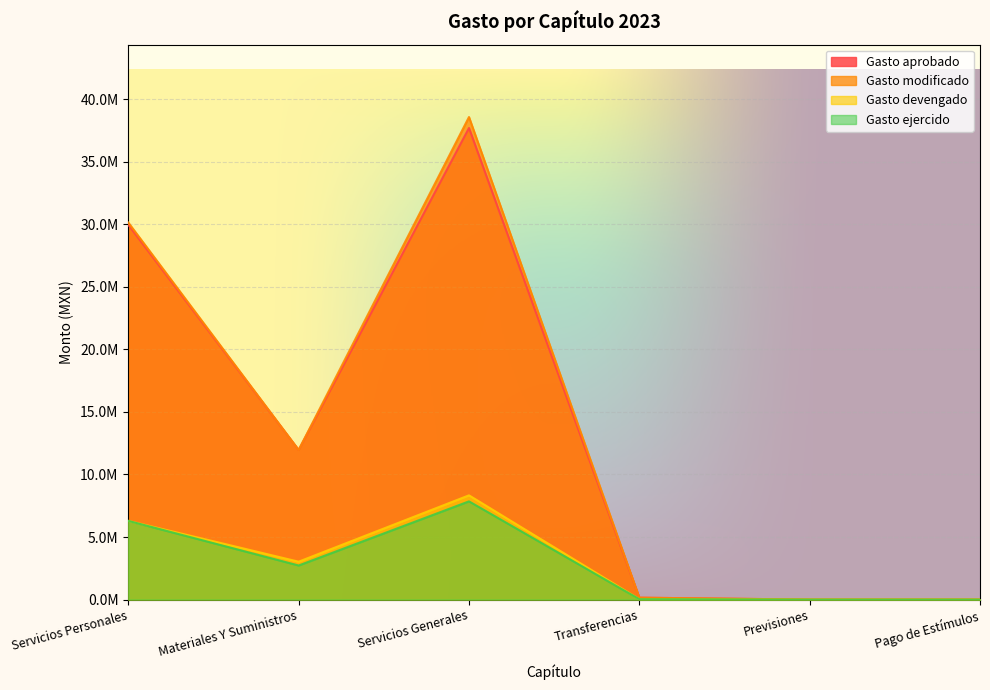

What is the difference between the maximum and minimum values in the Gasto aprobado series?

37684476.5